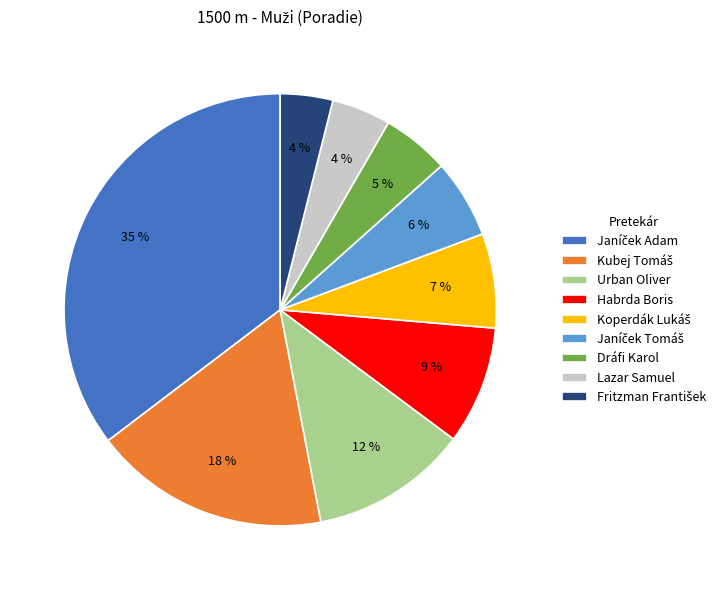

Count the number of slices in the pie.

9